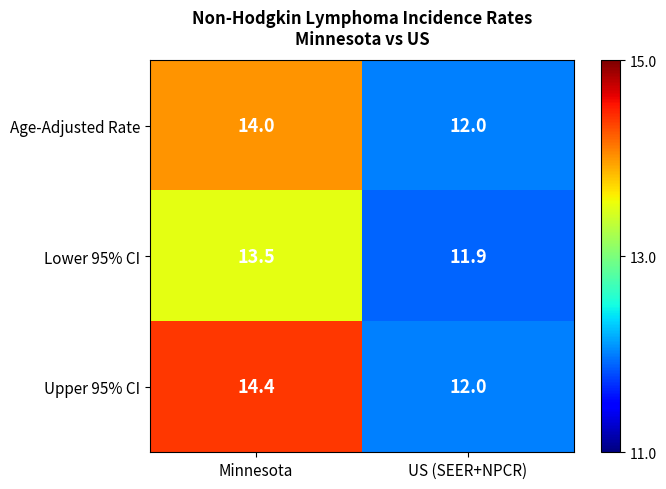

Which series has the largest range (max minus min)?

Upper 95% CI